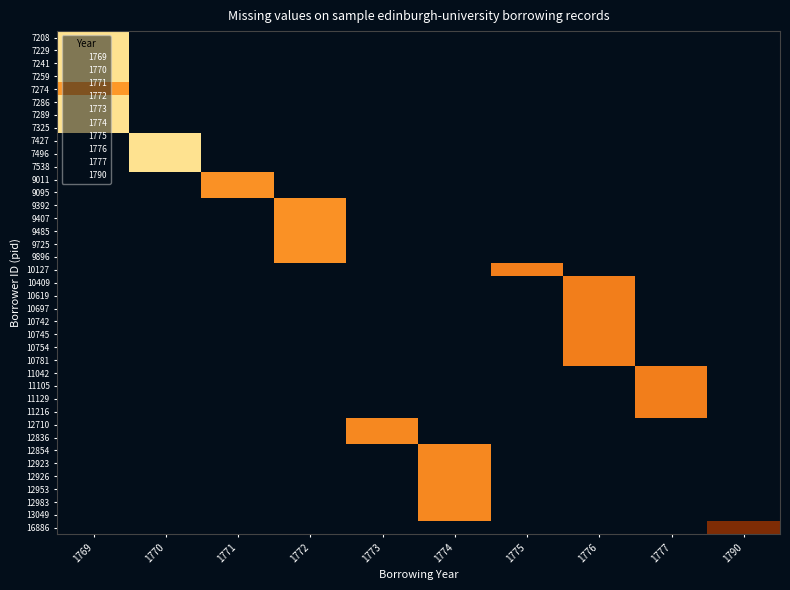

Count the number of categories in the chart.

10